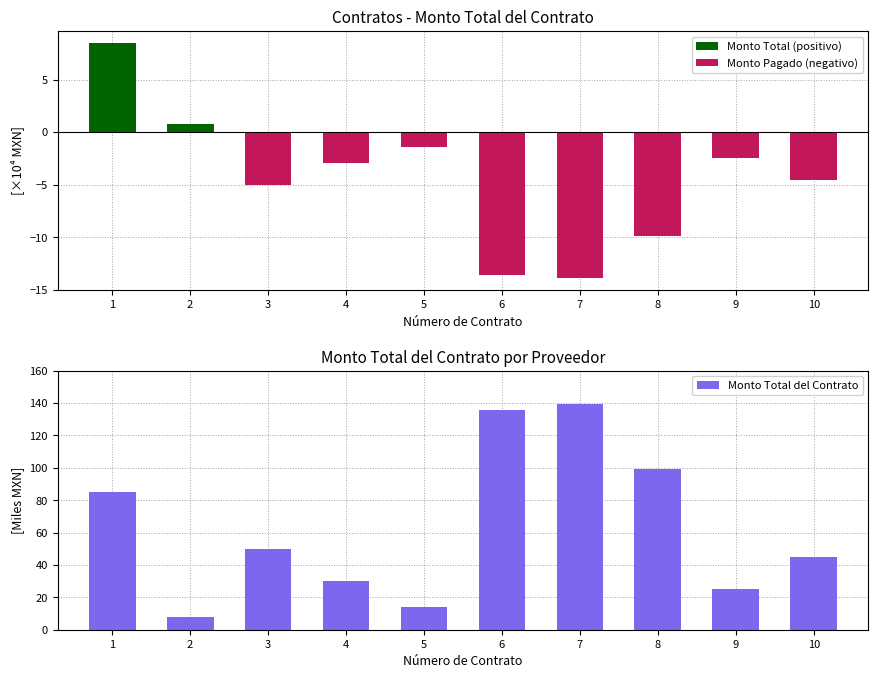

What is the lowest value of the Monto Total del Contrato series?

7.7